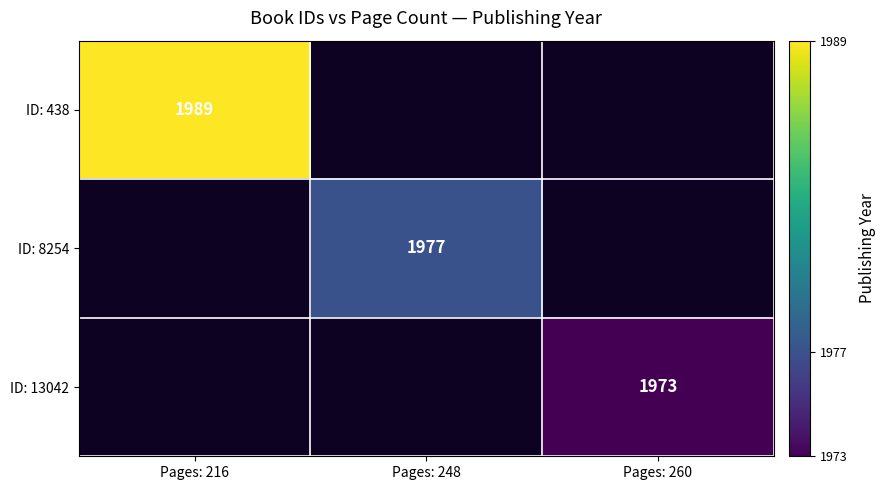

Is it true that ID: 13042 equals 1973 at Pages: 260?

True